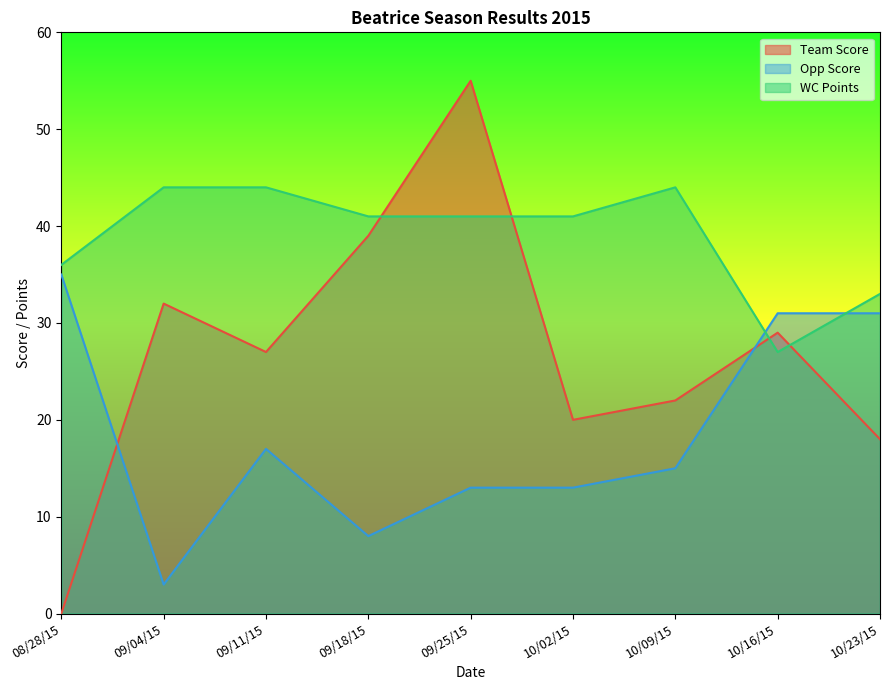

True or false: Opp Score has a value of 11 at 09/18/15.

False